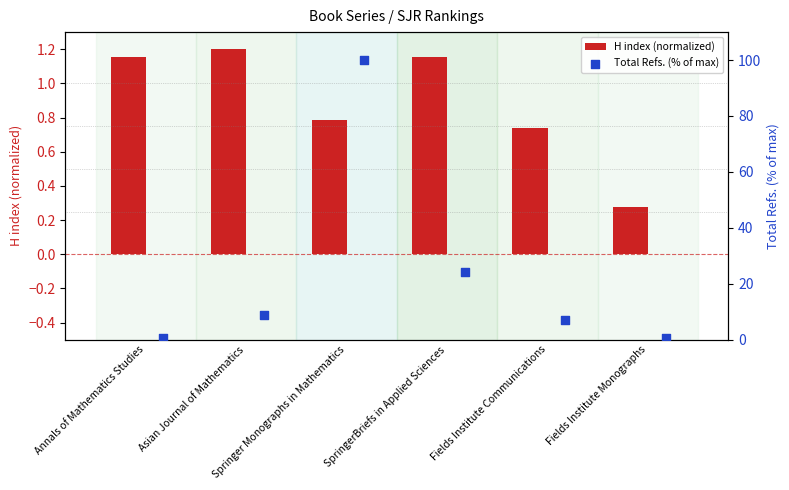

What is the sum of all H index (normalized) values?

5.3